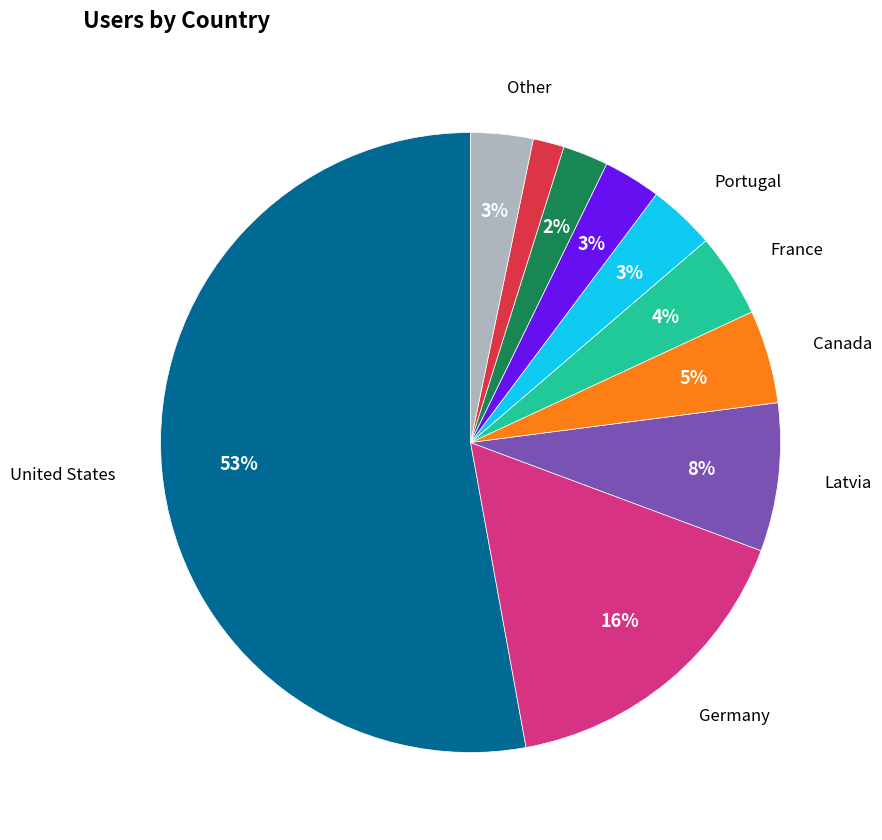

Is there a majority slice in this chart?

Yes